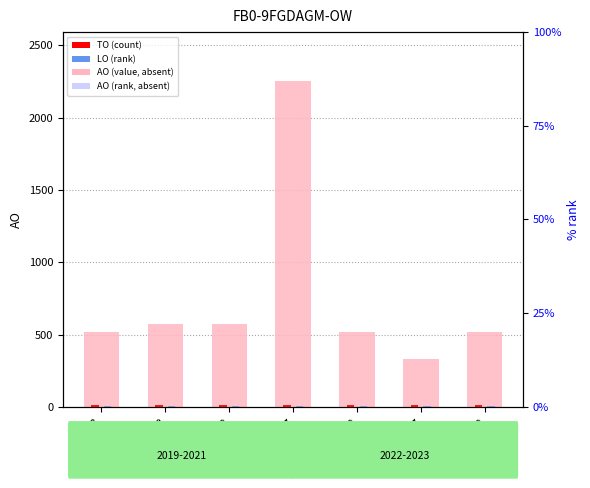

True or false: LO (rank) has a value of 8 at 2020 uitvoering.

True